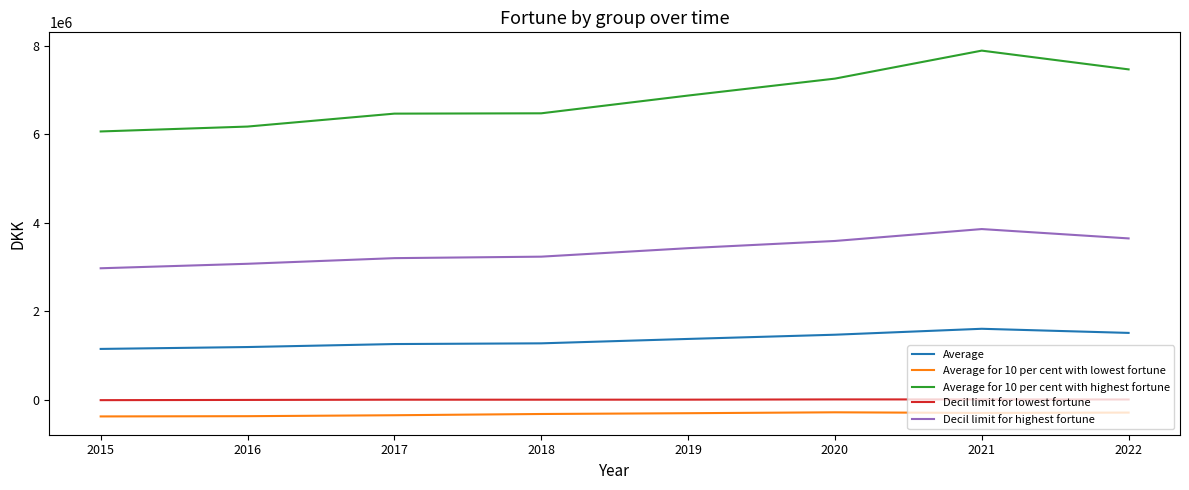

Which series has the largest total across all categories?

Average for 10 per cent with highest fortune